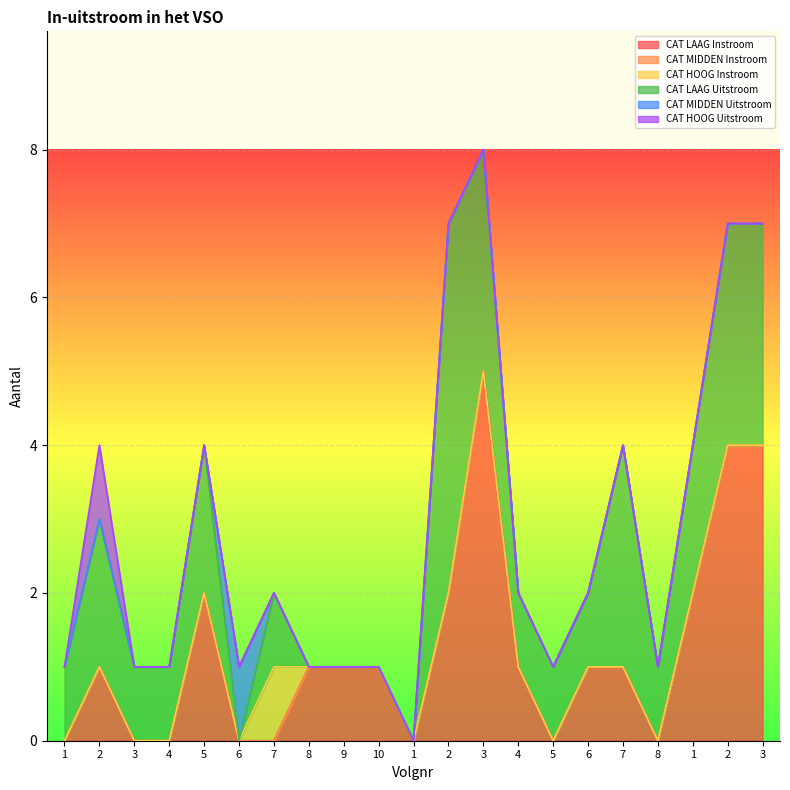

True or false: CAT HOOG Uitstroom and CAT HOOG Instroom intersect in this chart.

False